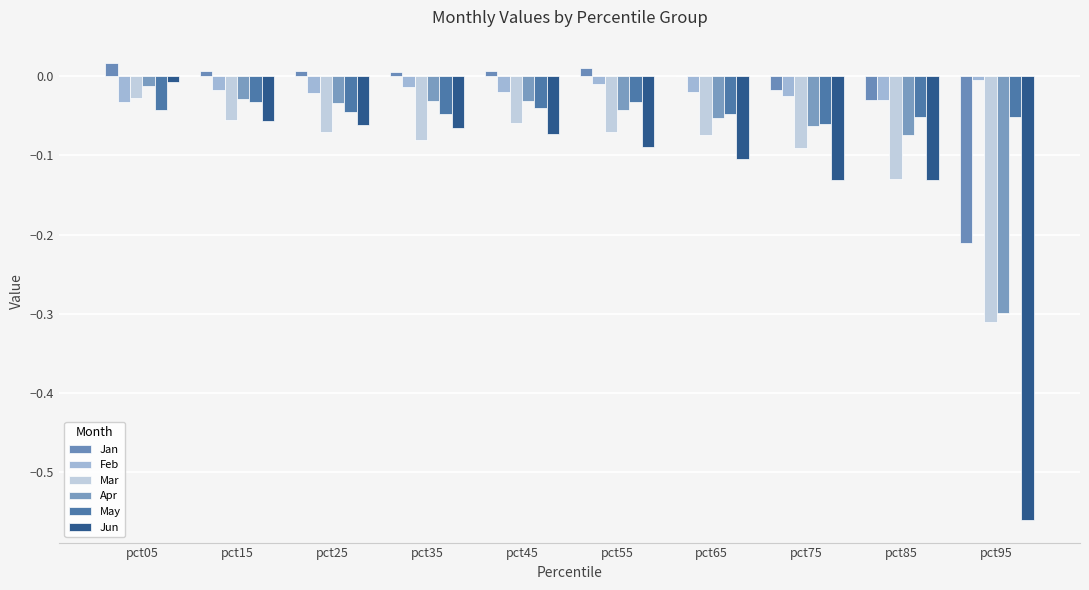

The Apr series shows -0.0 at pct55. True or false?

False